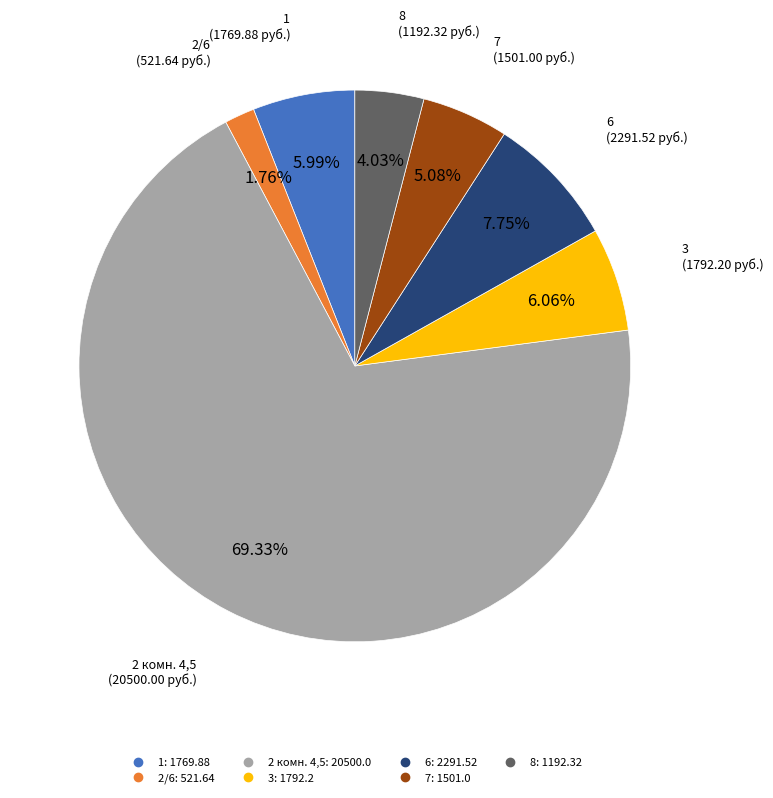

Is there any slice that represents more than half of the pie?

Yes